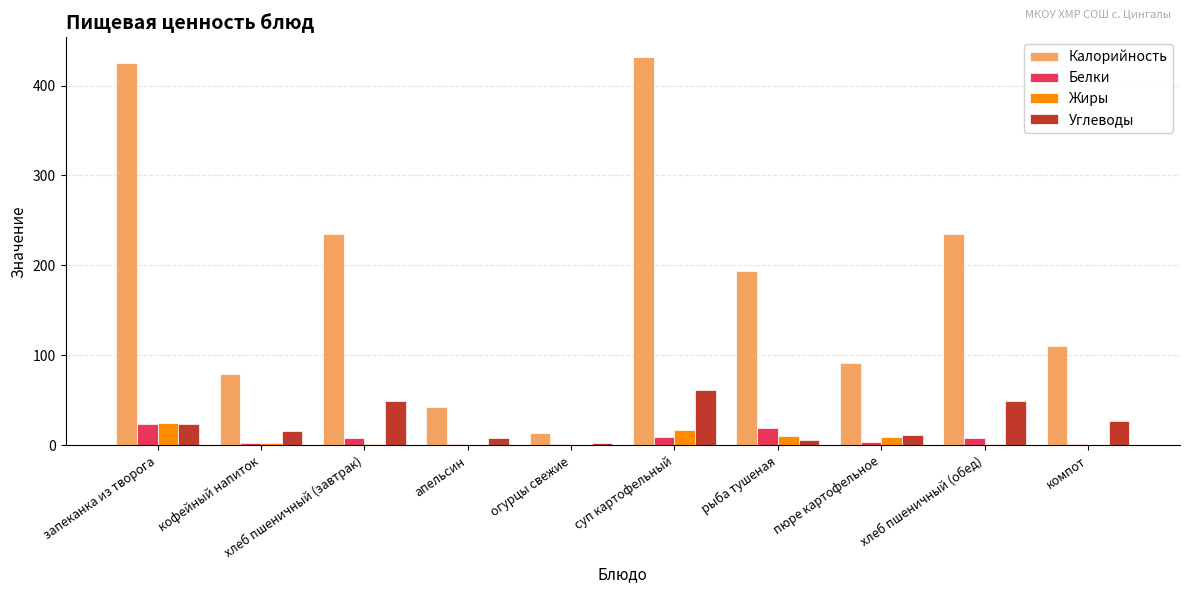

Which series changed the most between апельсин and рыба тушеная?

Калорийность